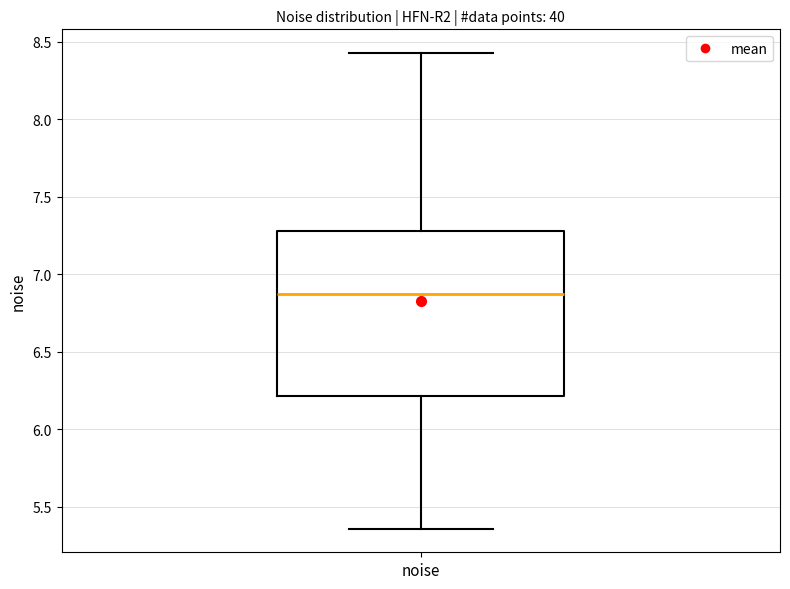

Where is the lower edge of the box for noise on the y-axis? The values are not printed on the chart, so give them approximately, as read against the axis.

6.20